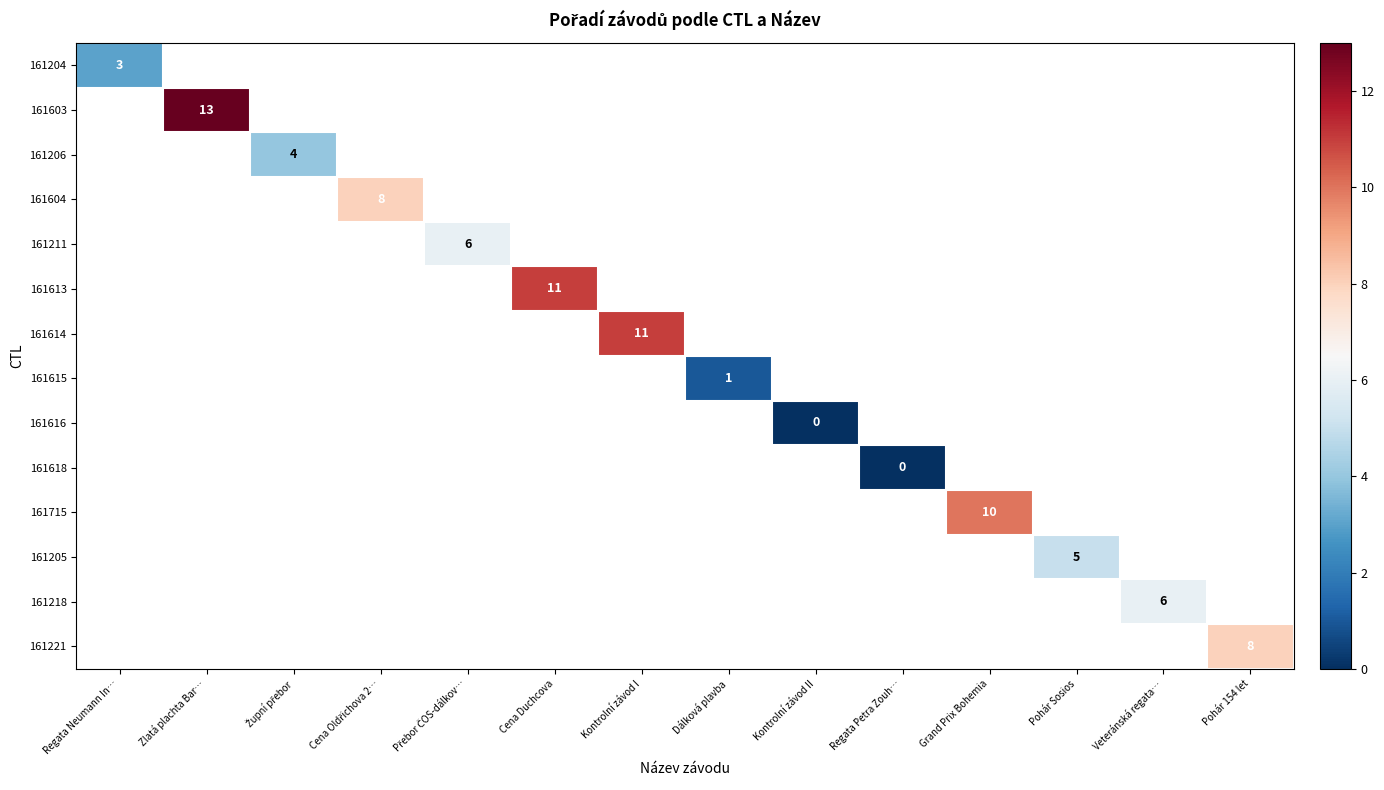

Count the number of data series in this chart.

14